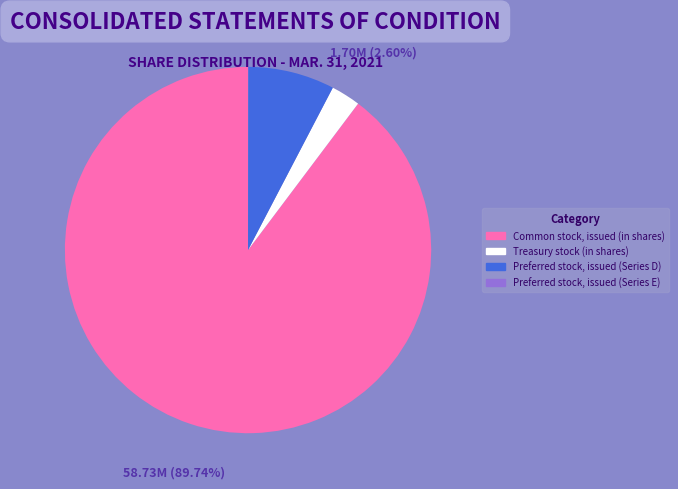

What is the ratio of the value at Common stock, issued (in shares) to the value at Treasury stock (in shares)?

34.5